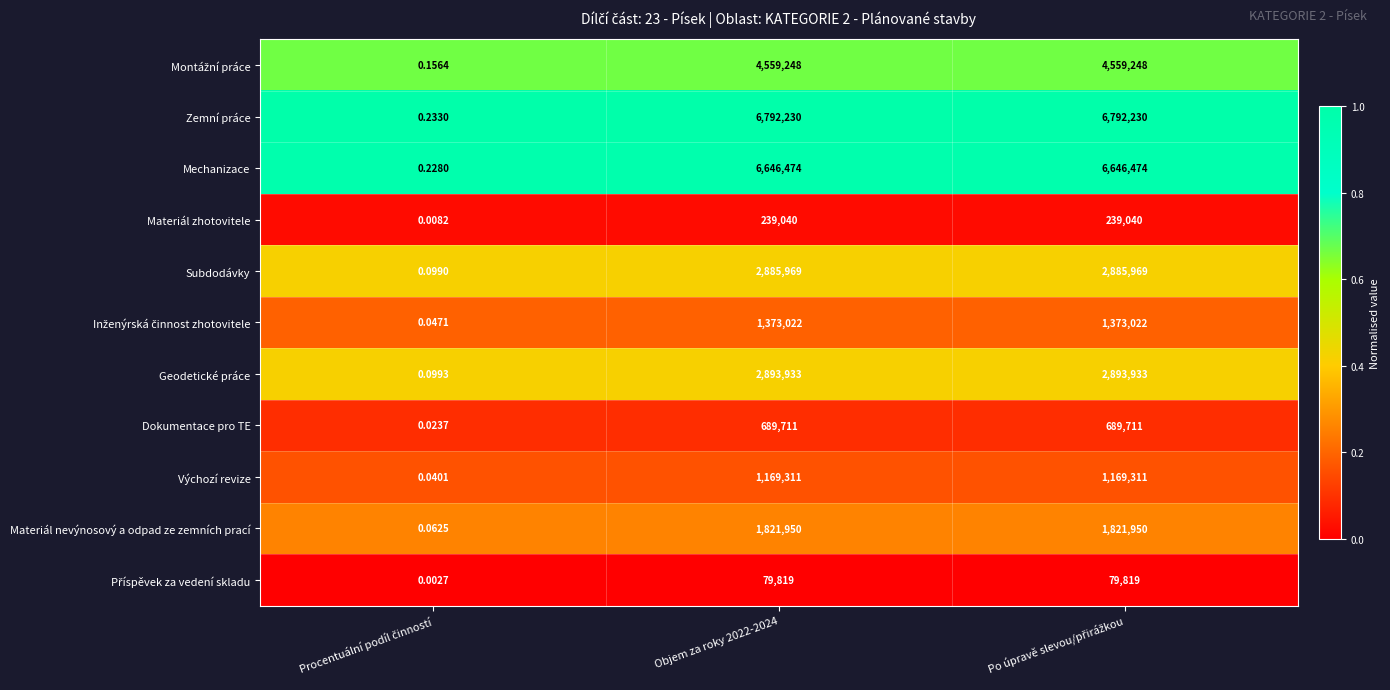

Which series has the largest total across all categories?

Zemní práce